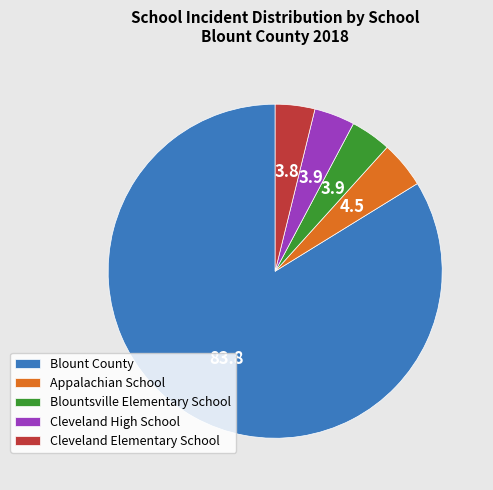

Does any single category account for the majority?

Yes